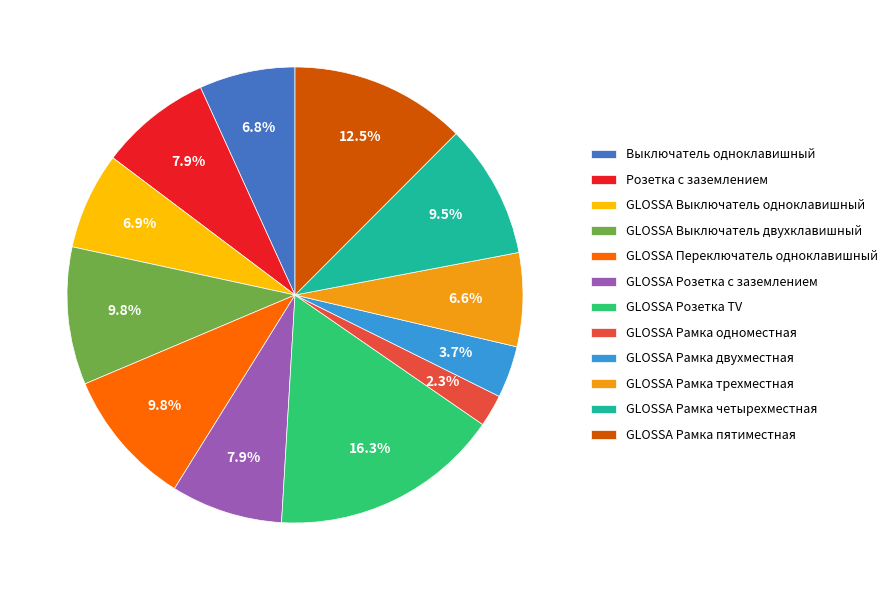

How many slices are in this pie chart?

12